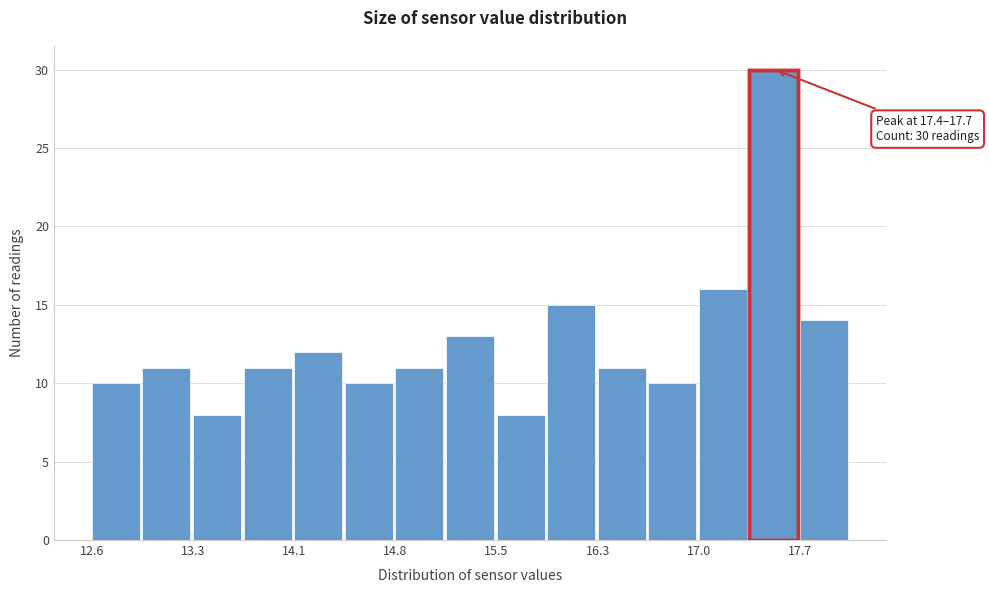

Read against the x-axis, roughly where is the centre of the tallest bar?

17.5